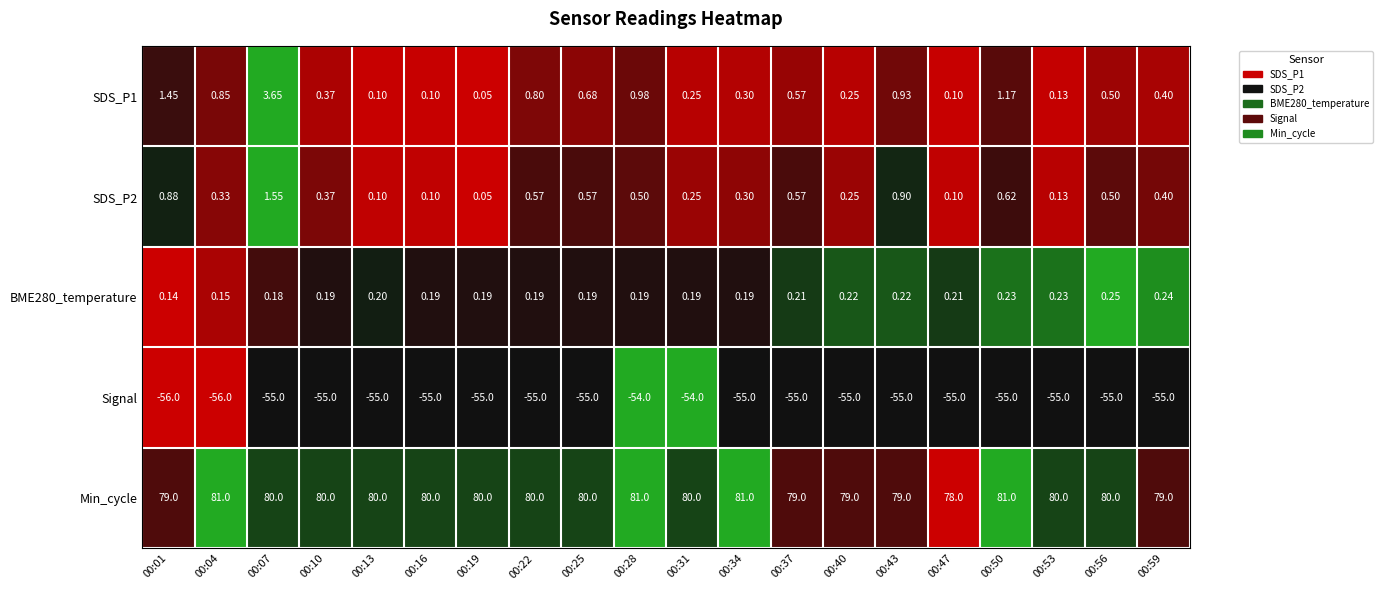

What is the spread (max minus min) of values at 00:50?

136.0